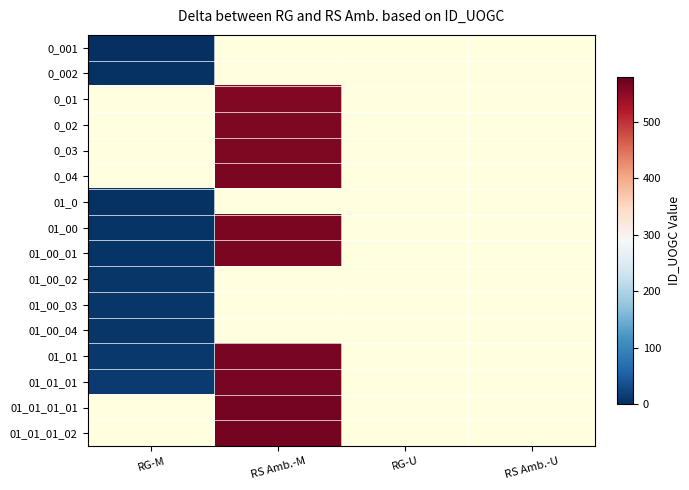

Rank the series at RS Amb.-M from lowest to highest value.

0_001, 0_002, 0_01, 0_02, 0_03, 0_04, 01_0, 01_00, 01_00_01, 01_00_02, 01_00_03, 01_00_04, 01_01, 01_01_01, 01_01_01_01, 01_01_01_02